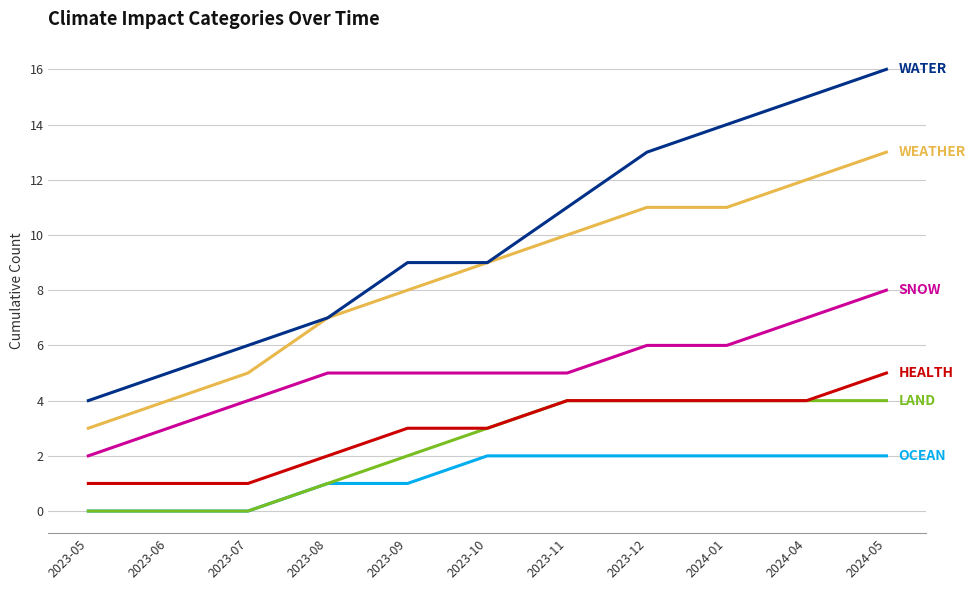

What is the difference between the highest and lowest values at 2024-05?

14